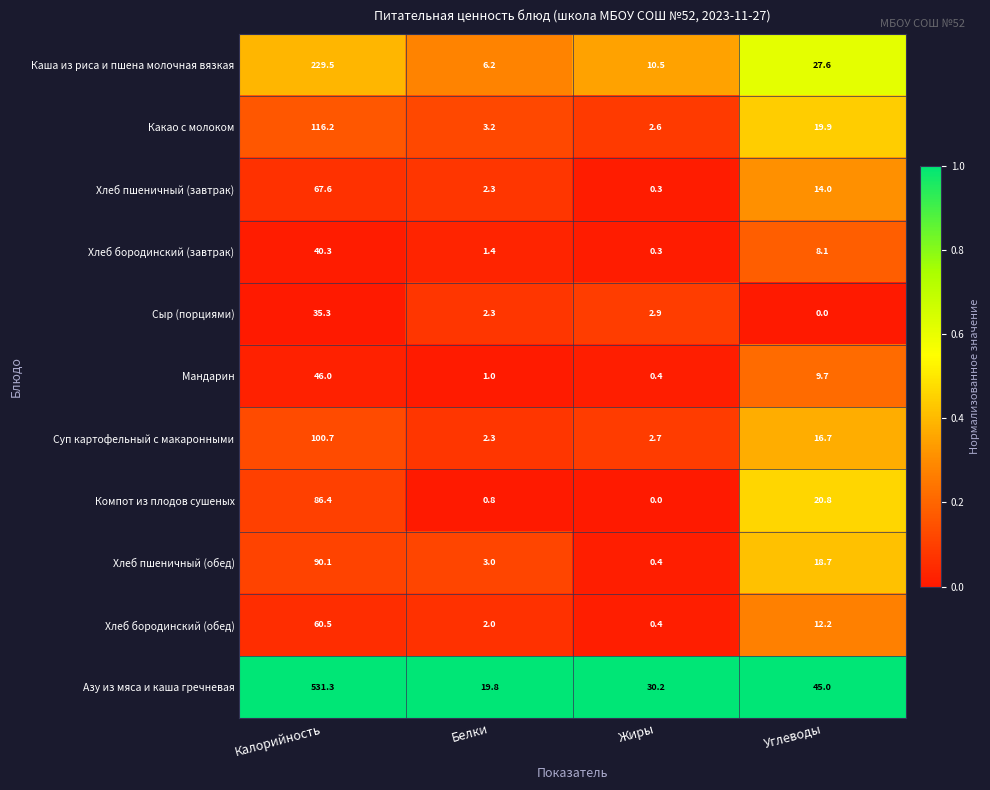

What is the difference between the maximum and second lowest values in the Хлеб пшеничный (завтрак) series?

65.3